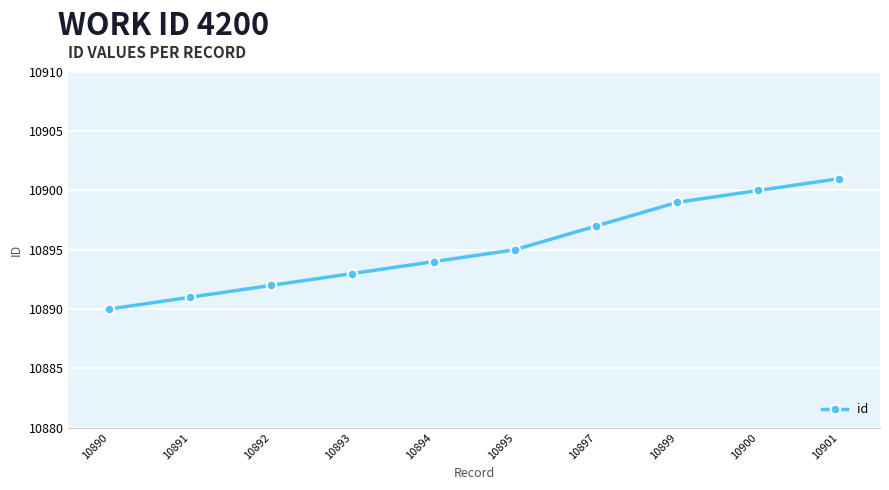

Reading right to left, what are all the values shown in this chart?

10901	10900	10899	10897	10895	10894	10893	10892	10891	10890